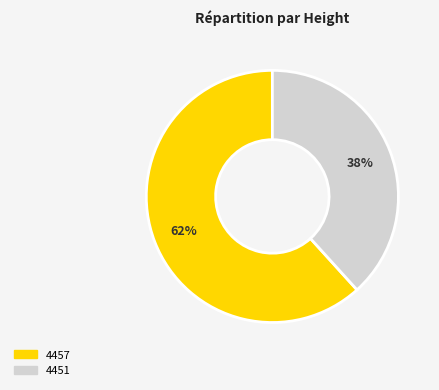

True or false: 4451 accounts for 38% of the total.

True